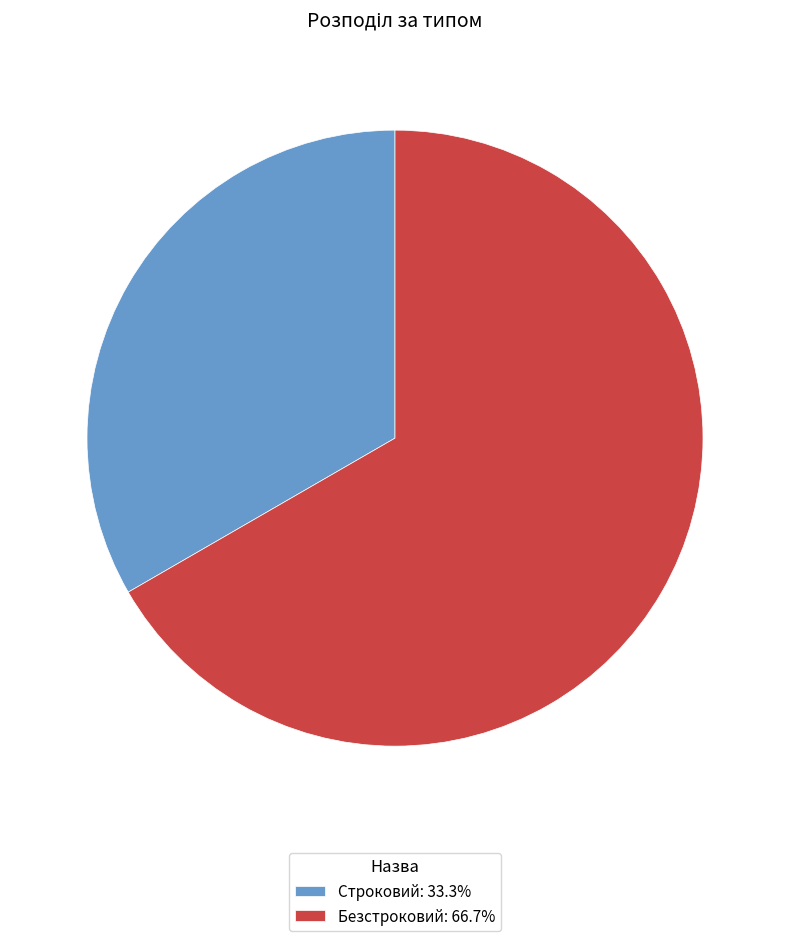

How many slices are in this pie chart?

2